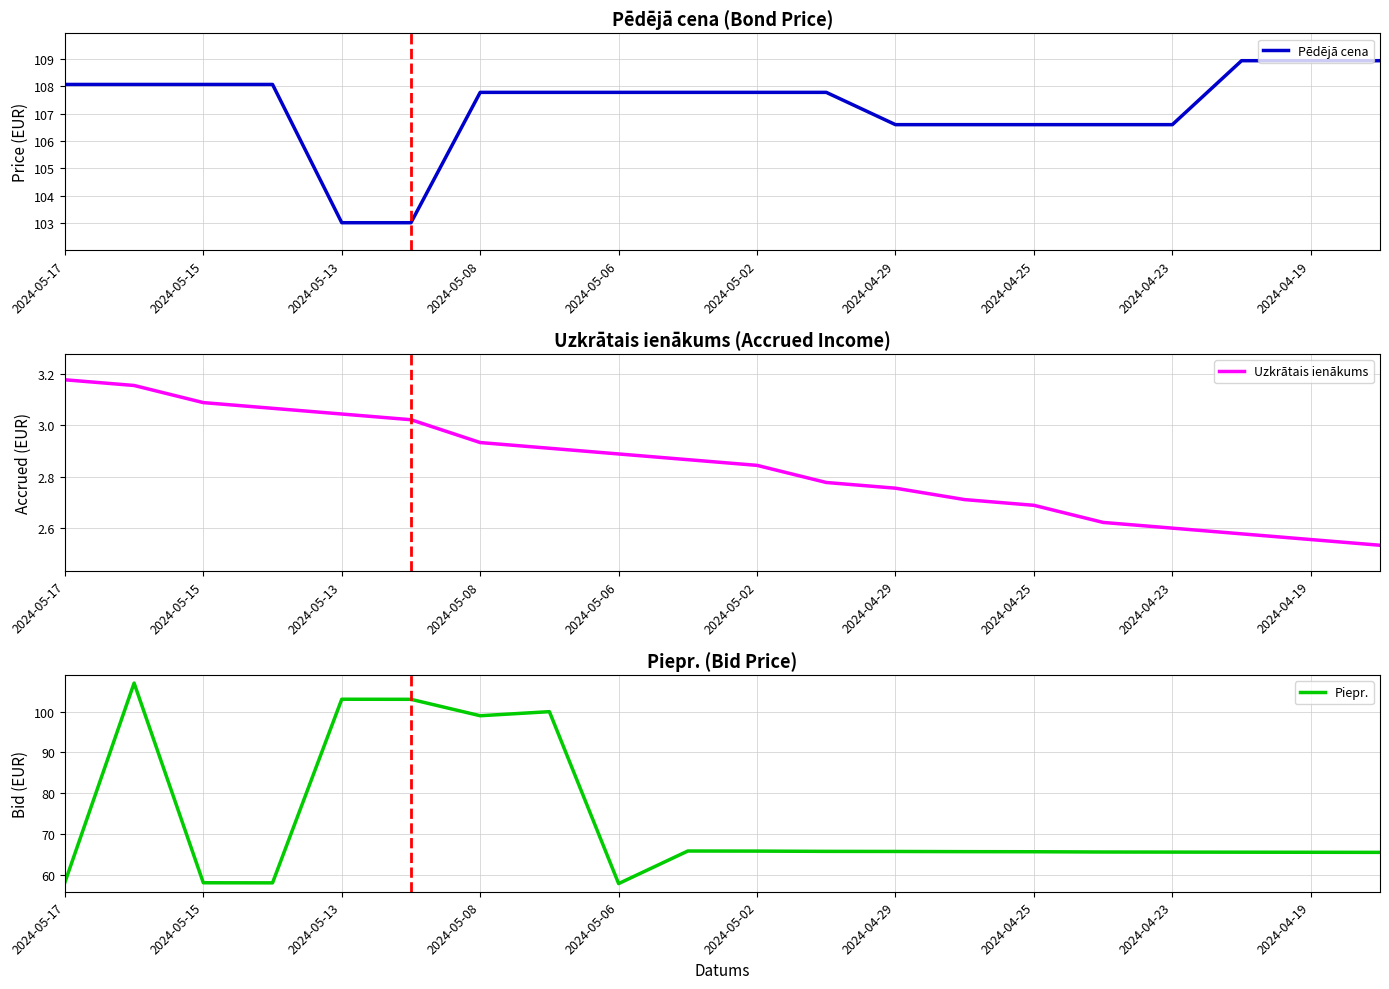

What is the maximum value for Pēdējā cena?

108.9